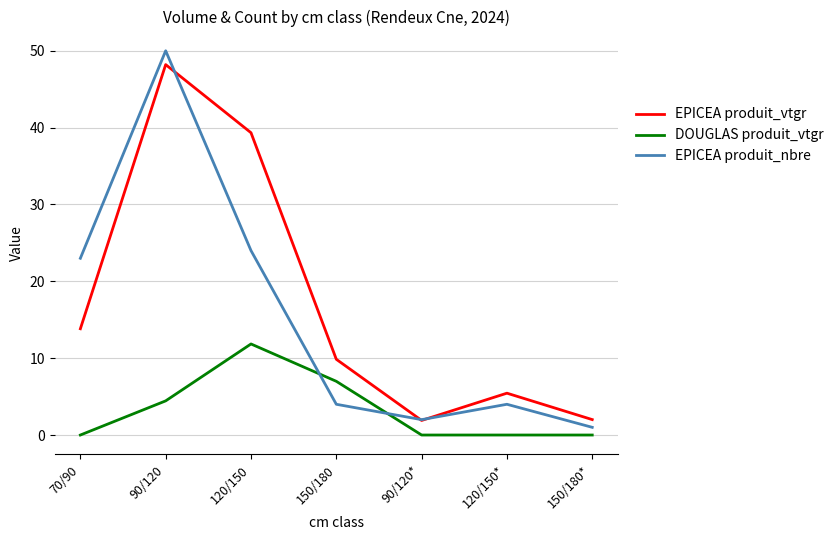

Between 70/90 and 150/180, which series saw the biggest shift?

EPICEA produit_nbre